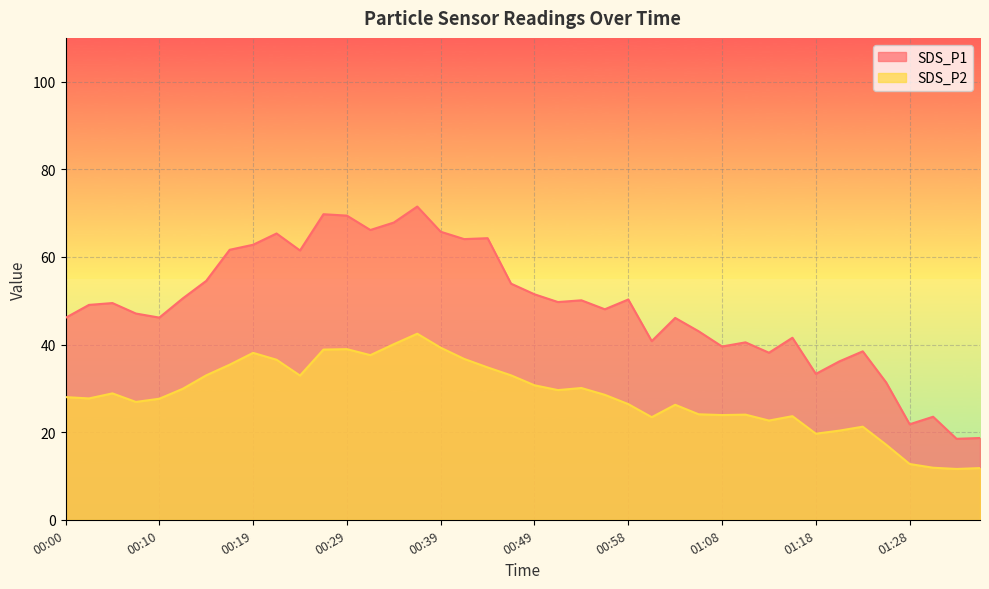

The SDS_P1 series shows 62.8 at 00:19. True or false?

True